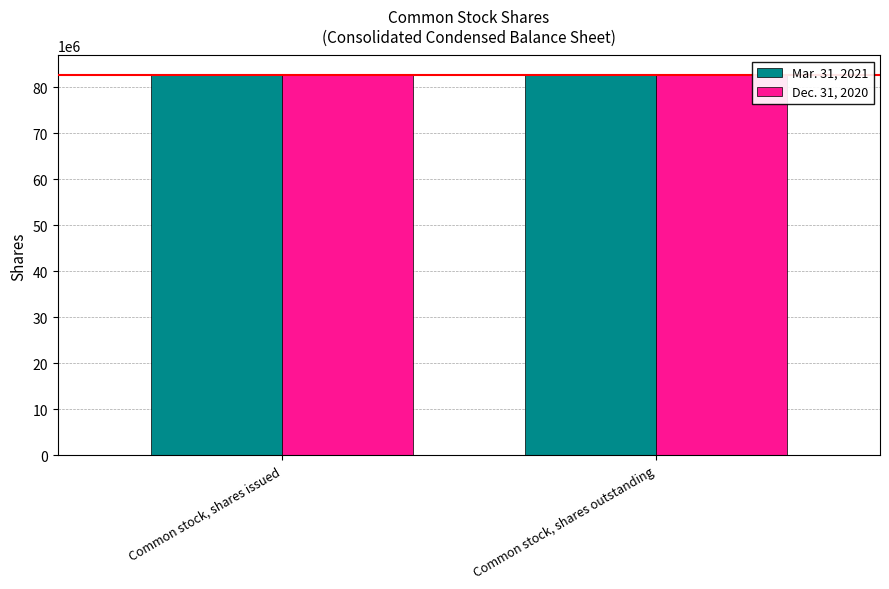

True or false: Mar. 31, 2021 has a value of 139202345 at Common stock, shares outstanding.

False